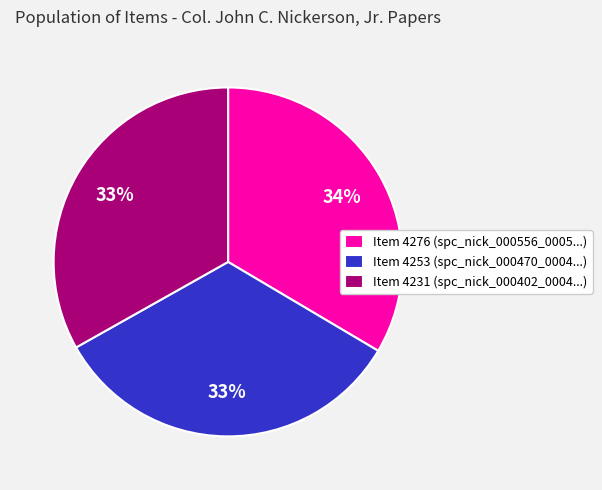

Approximately how many times larger is the value at Item 4231 (spc_nick_000402_0004...) compared to Item 4276 (spc_nick_000556_0005...)?

1.0